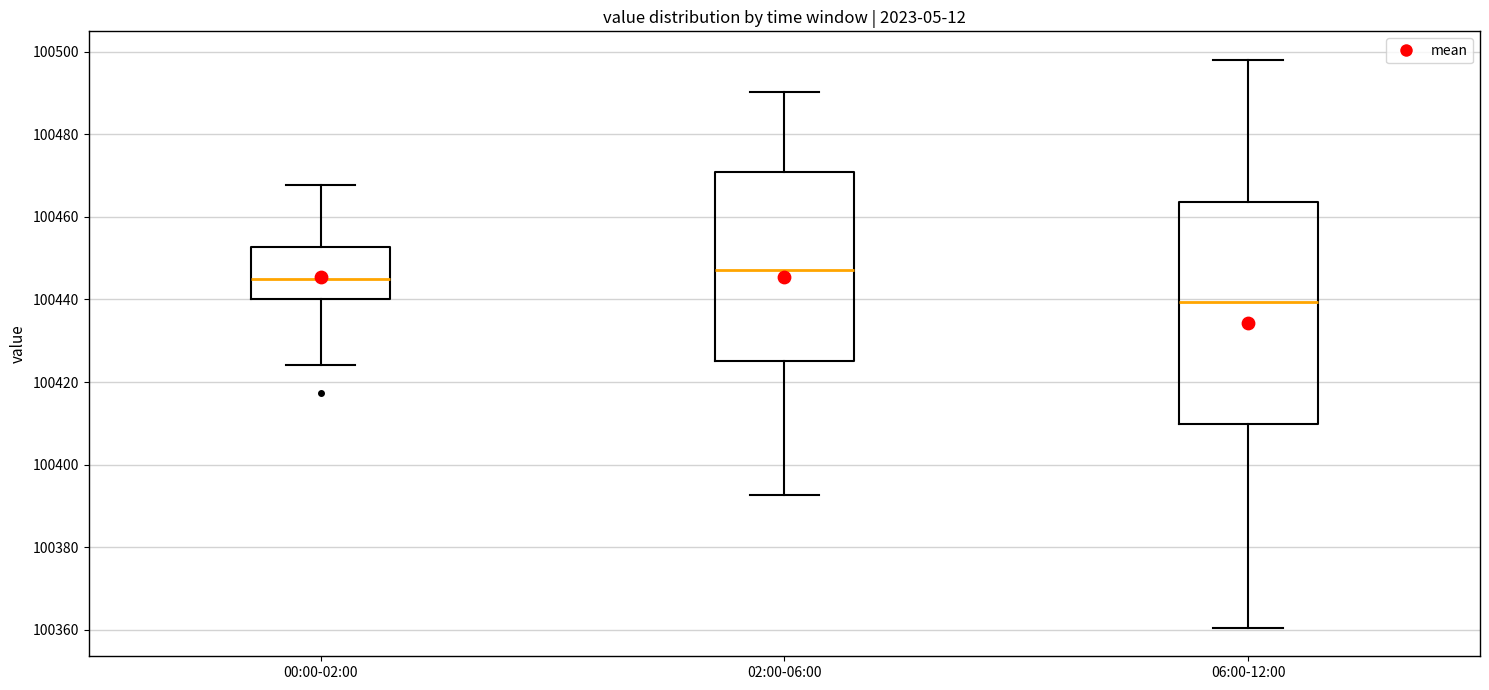

Where is the upper edge of the box for 02:00-06:00 on the y-axis? The values are not printed on the chart, so give them approximately, as read against the axis.

100470